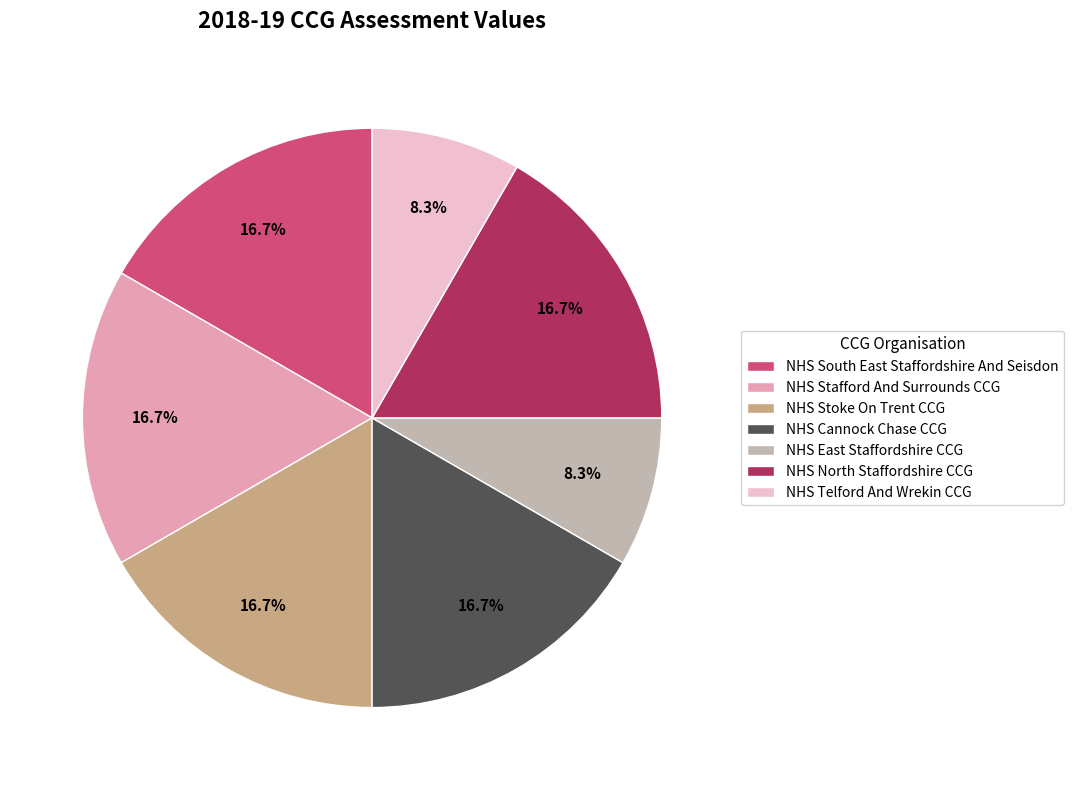

Do NHS Telford And Wrekin CCG and NHS Cannock Chase CCG together represent more than half of the pie?

No